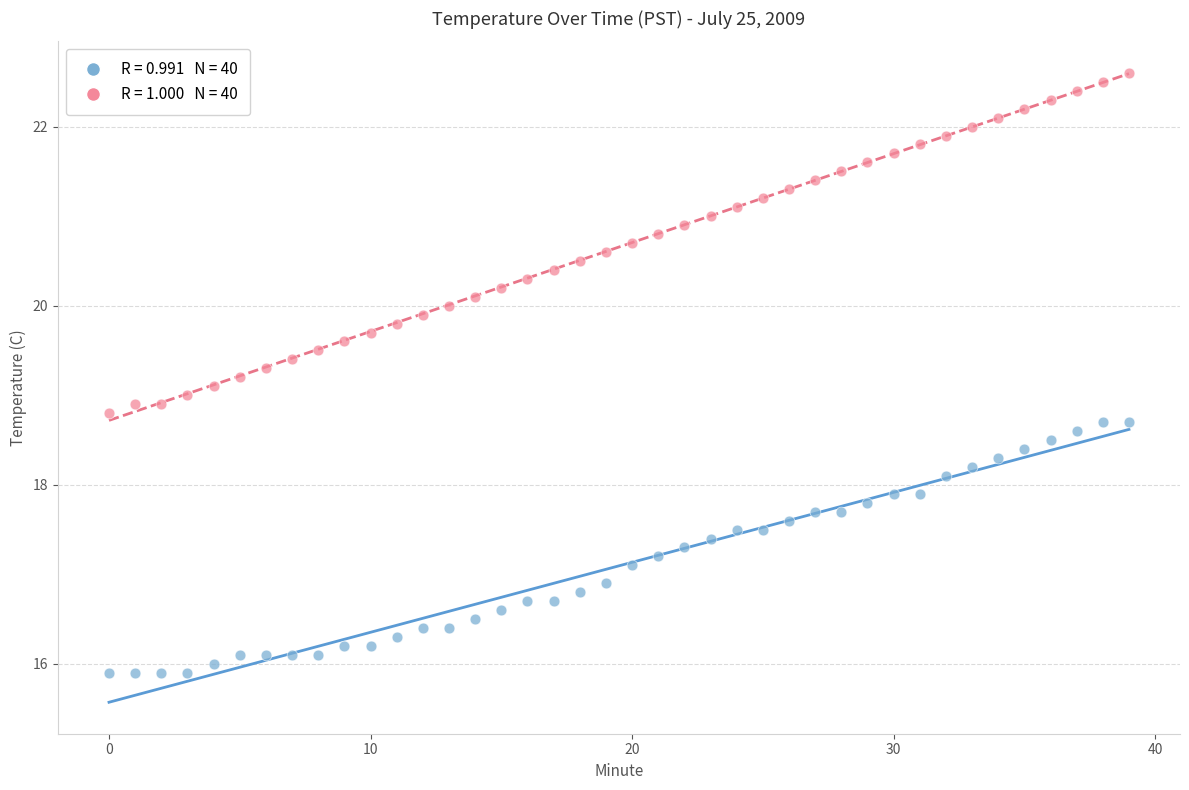

Across all data points, what is the range of Y values (max minus min)?

6.7